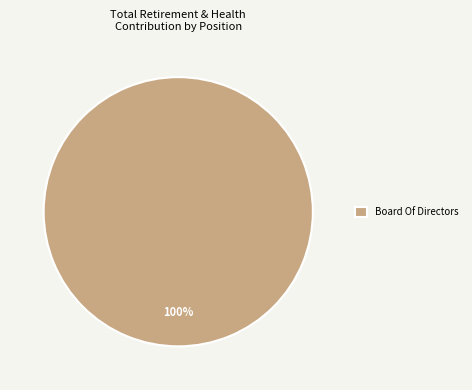

Count the number of slices in the pie.

1